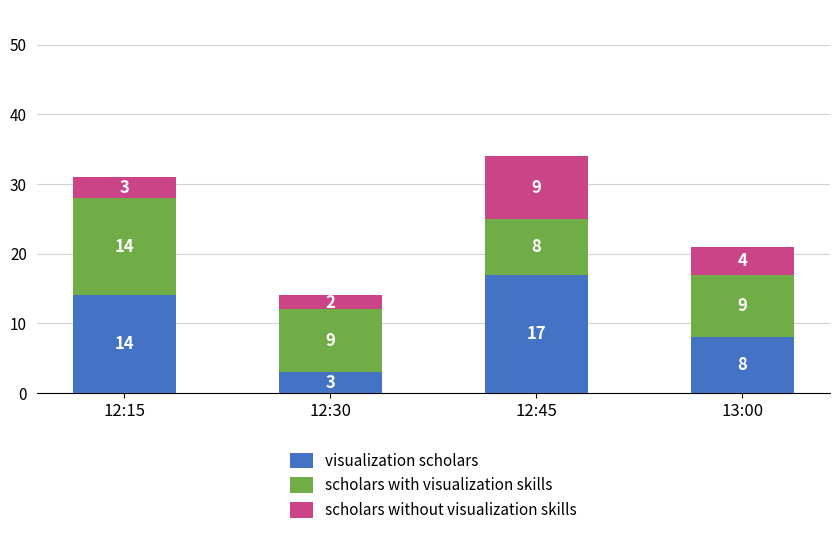

True or false: visualization scholars has a value of 5 at 13:00.

False